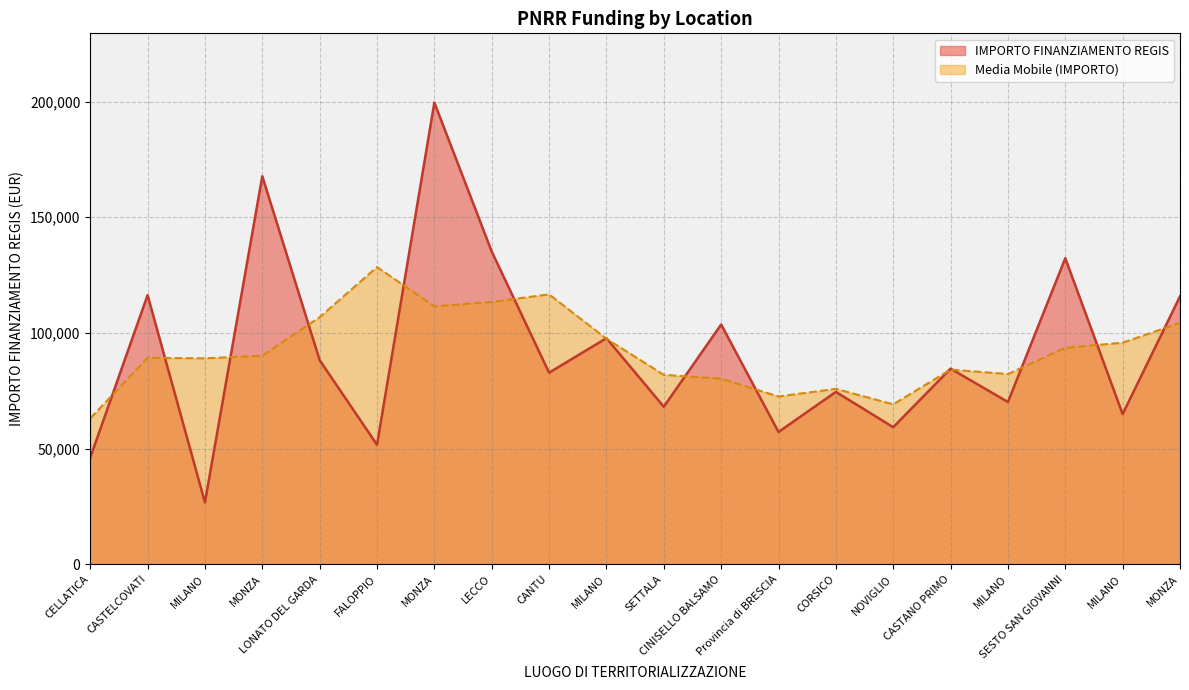

What is the difference between the second highest and minimum values?

140994.8